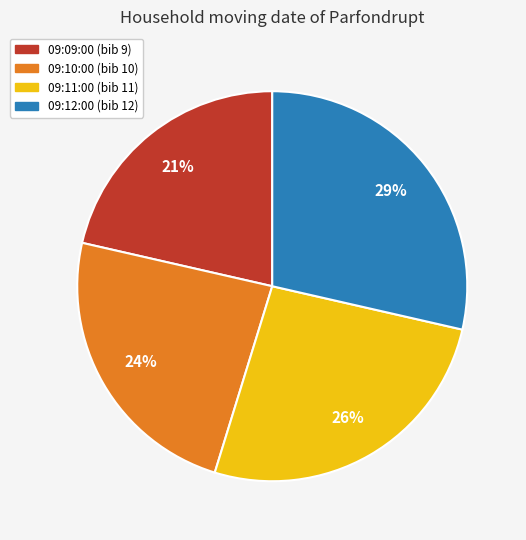

To the nearest percent, what is the difference between the 09:12:00 and 09:10:00 slice percentages?

5%